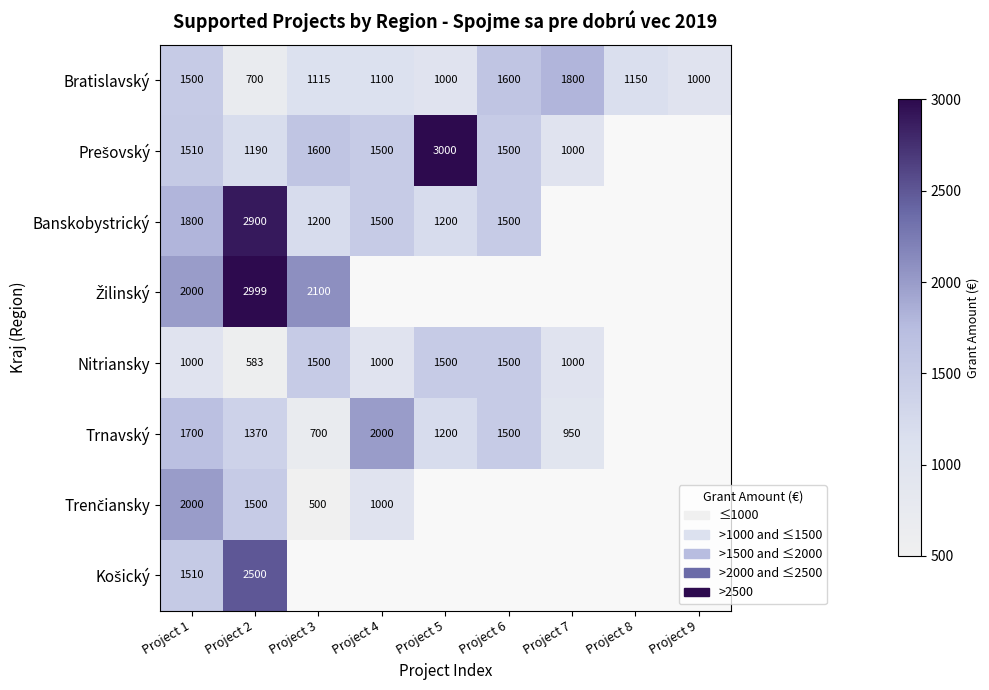

The value of Trnavský at Project 7 is 950. True or false?

True